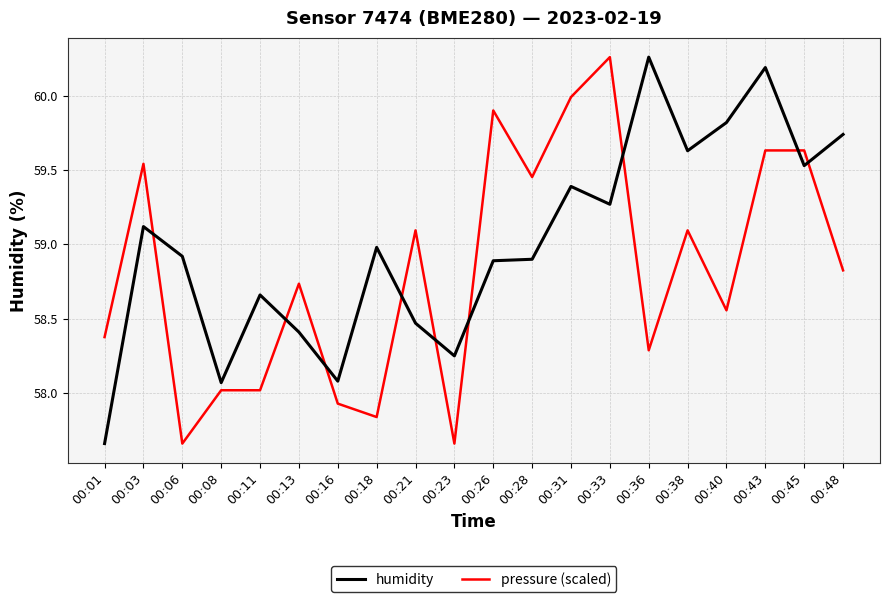

True or false: pressure (scaled) and humidity intersect in this chart.

True